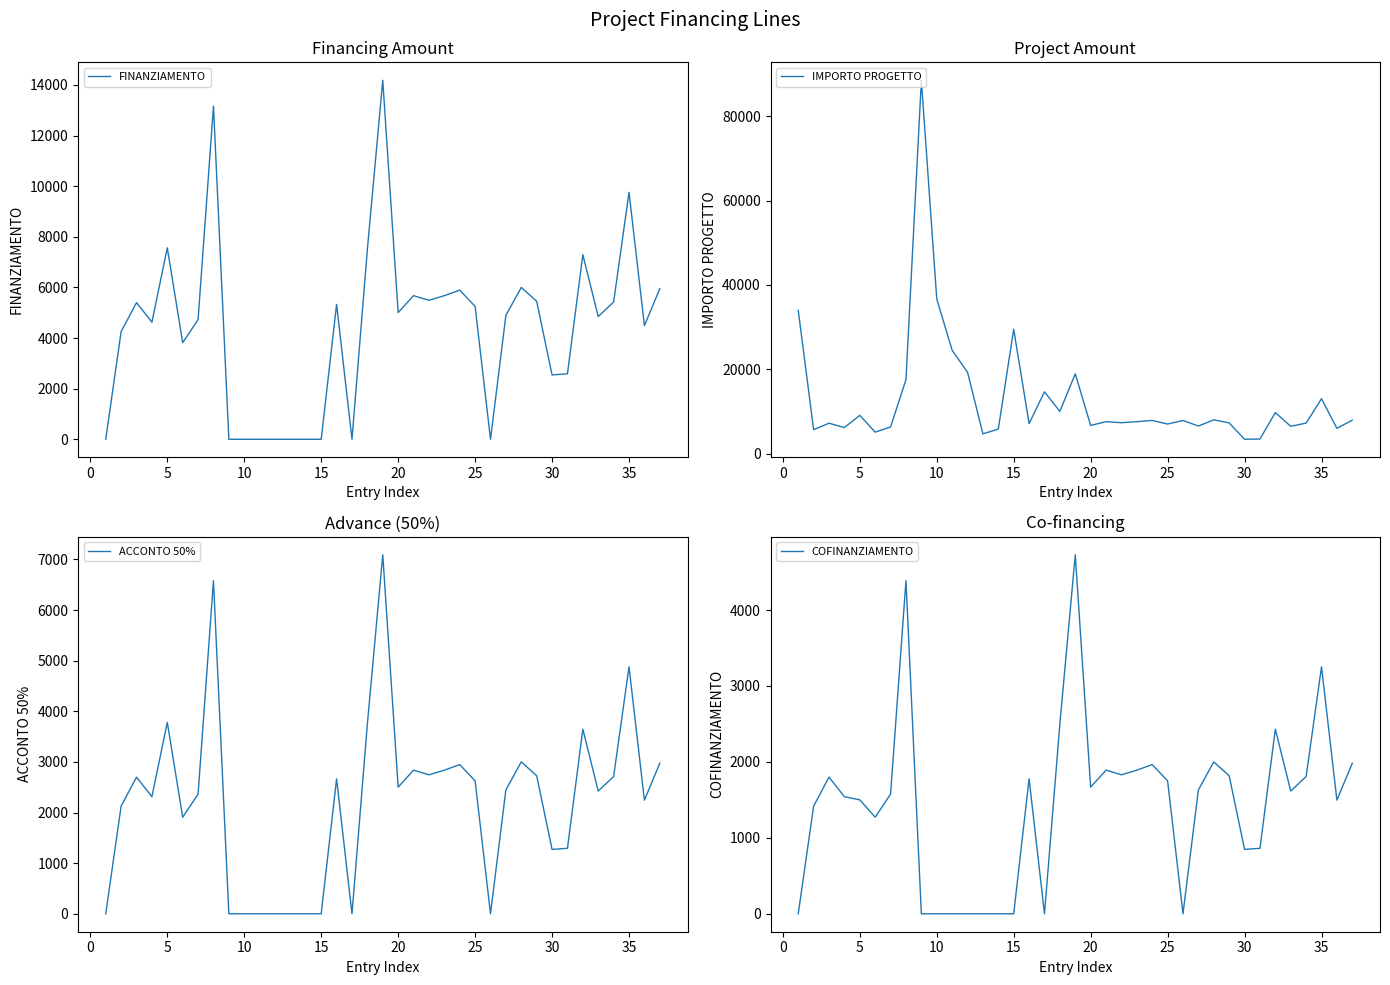

How many data points in FINANZIAMENTO are above 4895?

19